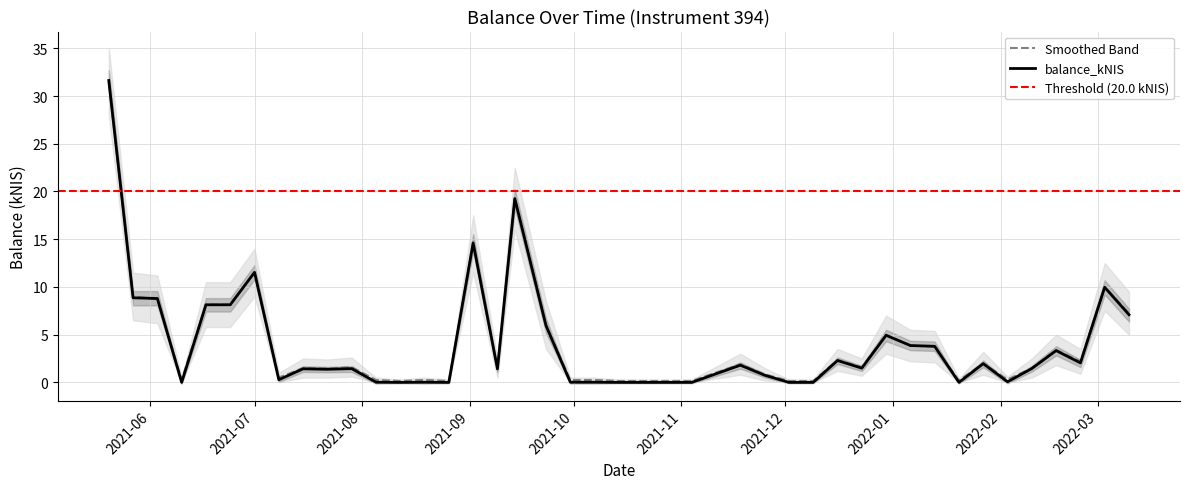

The value of balance_kNIS at 2022-03-10 is 2.0. True or false?

False